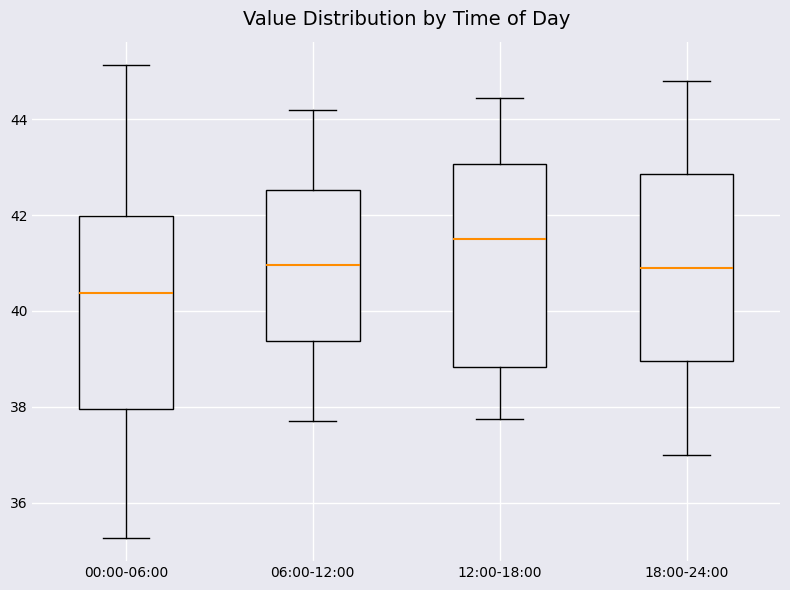

Where does the median line of the box for 18:00-24:00 sit on the y-axis? The values are not printed on the chart, so give them approximately, as read against the axis.

41.0